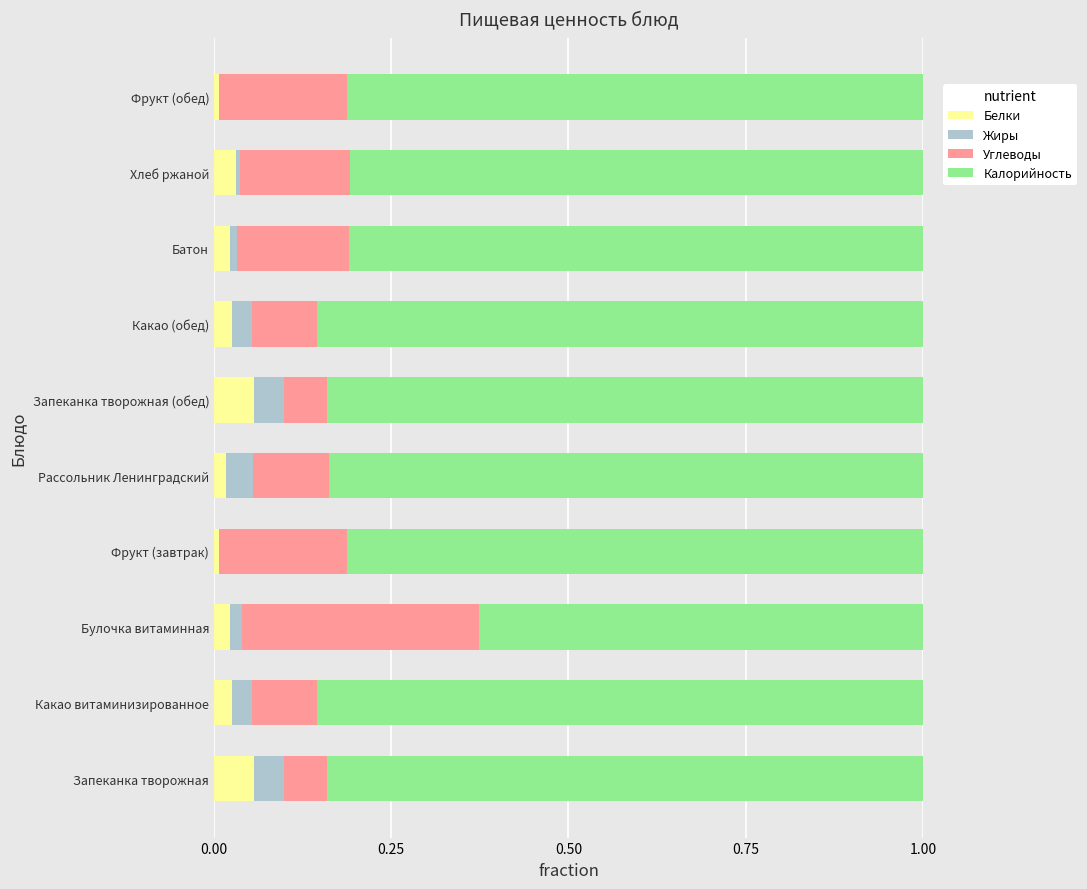

Is it true that Белки equals 0.0 at Батон?

True